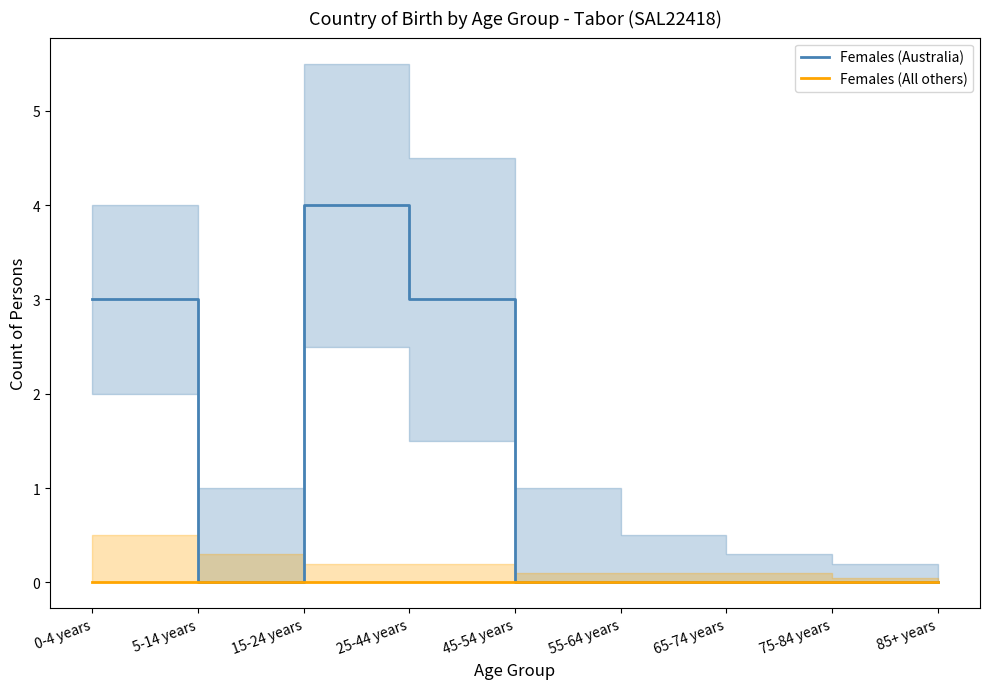

Which label corresponds to the largest value in the chart?

15-24 years